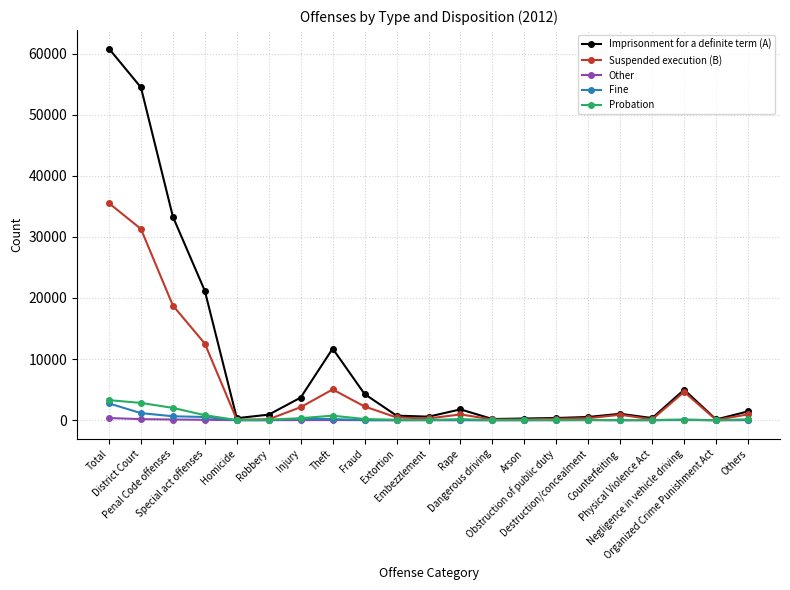

What is the greatest value displayed?

60808